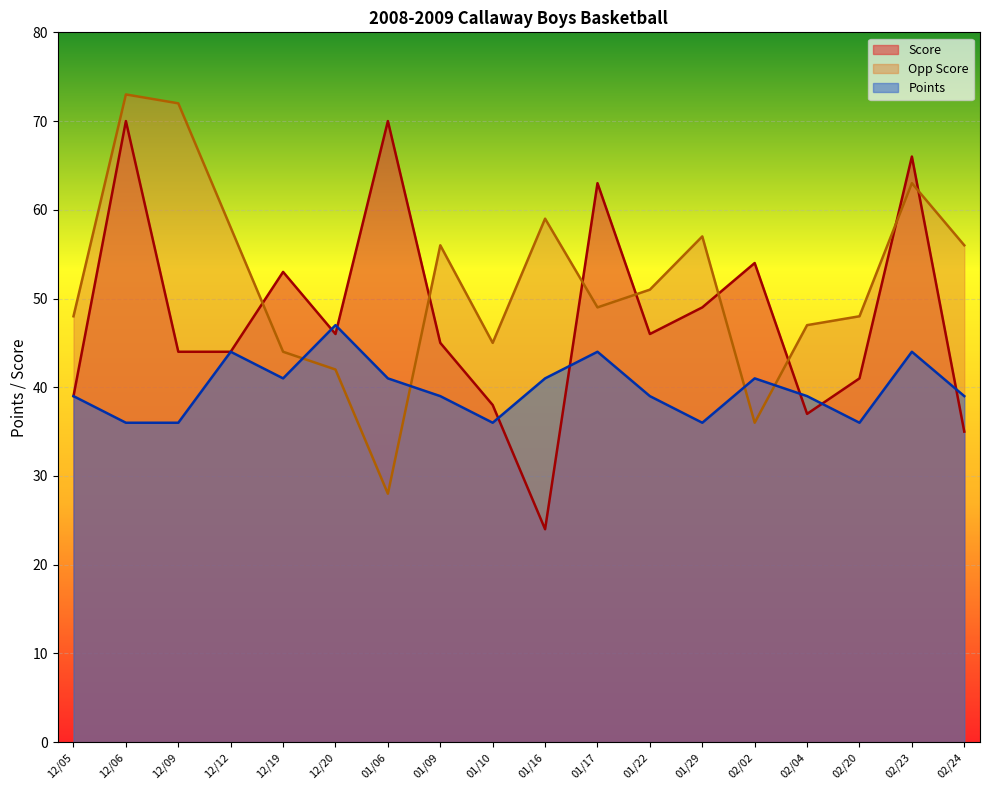

What value does the Opp Score series have at 02/24?

56